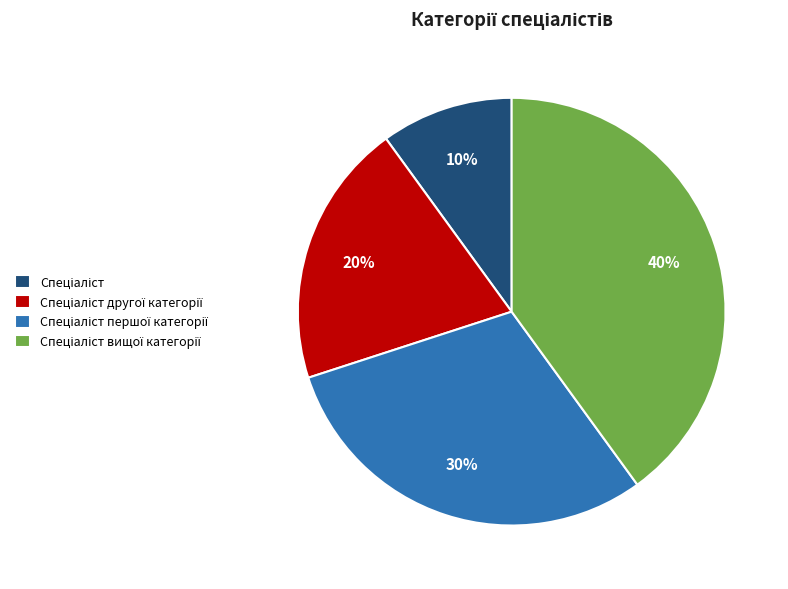

To the nearest percent, what is the difference between the largest and smallest slice percentages?

30%